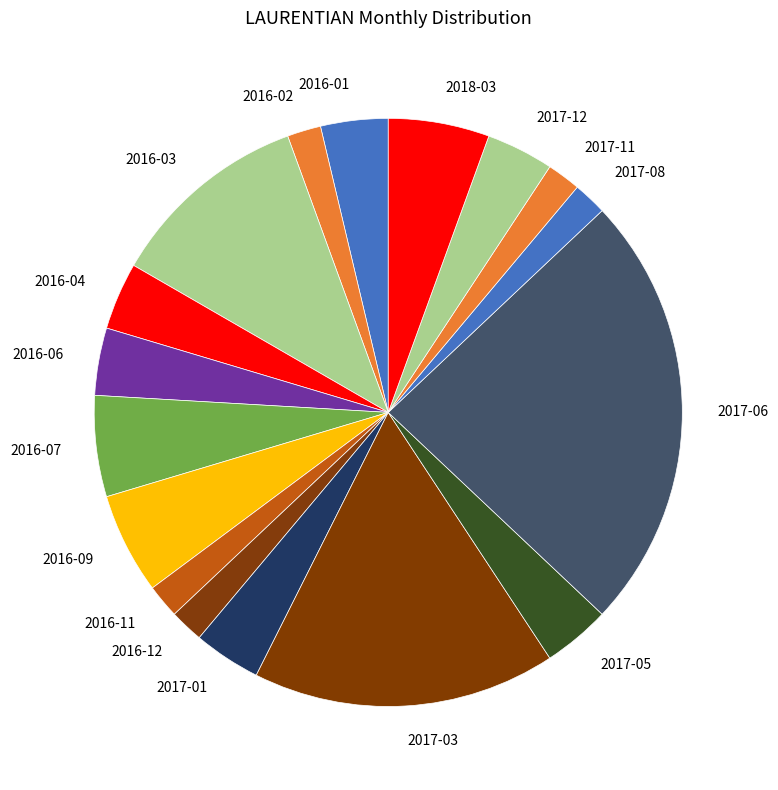

What is the largest slice in the pie chart?

2017-06